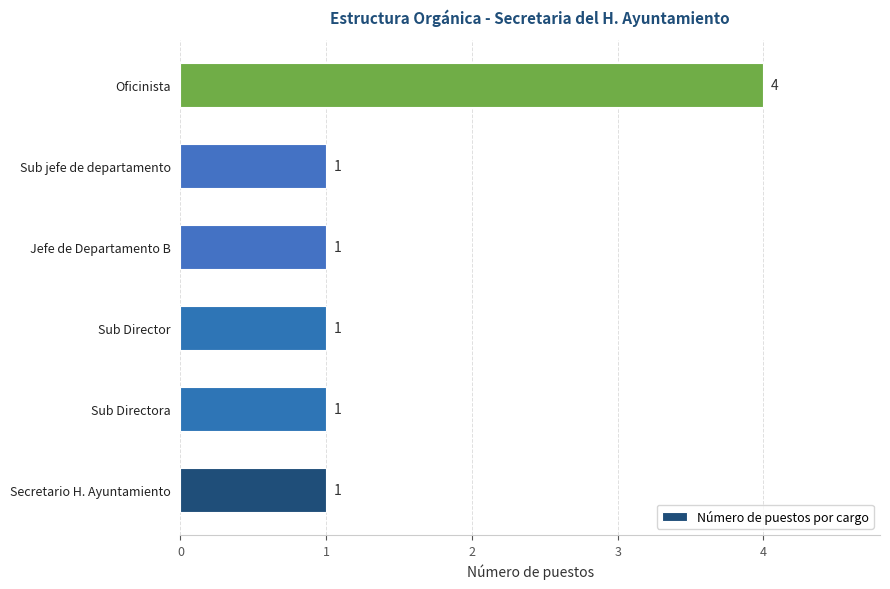

Is it true that the value at Oficinista is 4?

True